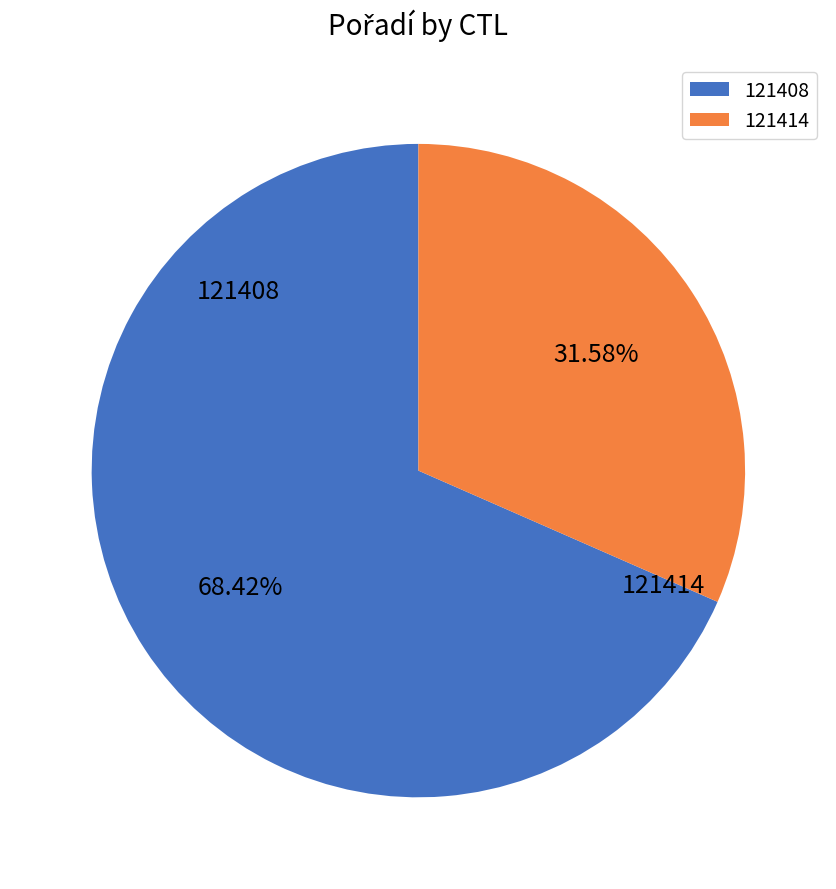

What is the majority slice?

121408